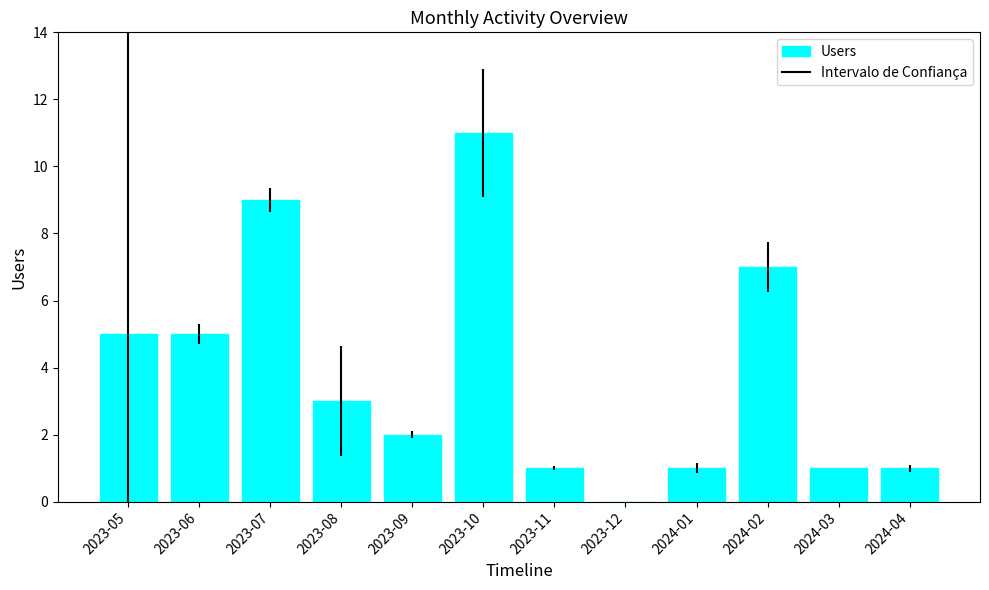

What is the sum of the values at 2023-09 and 2023-10?

13